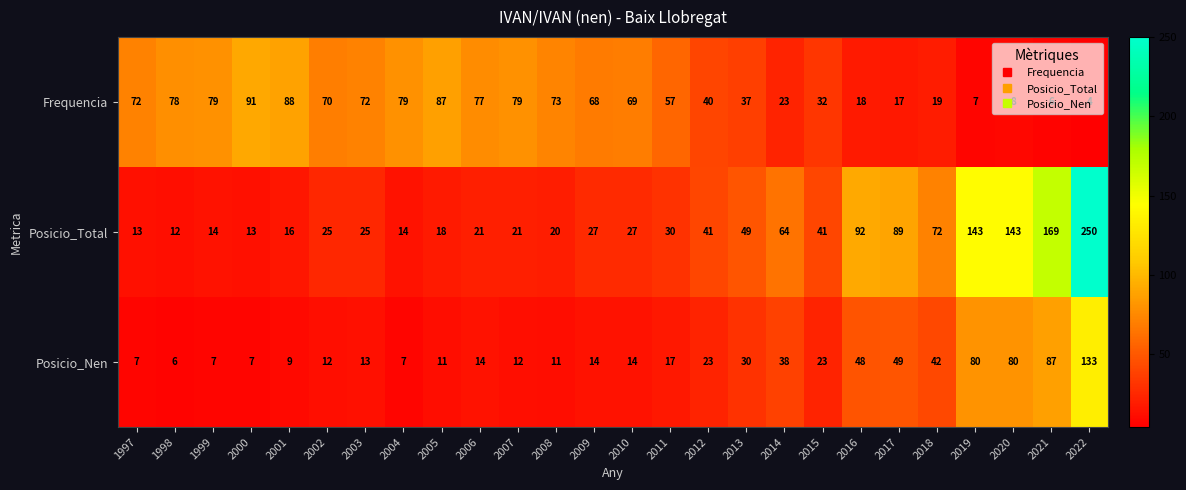

Rank the series at 2005 from highest to lowest value.

Frequencia, Posicio_Total, Posicio_Nen